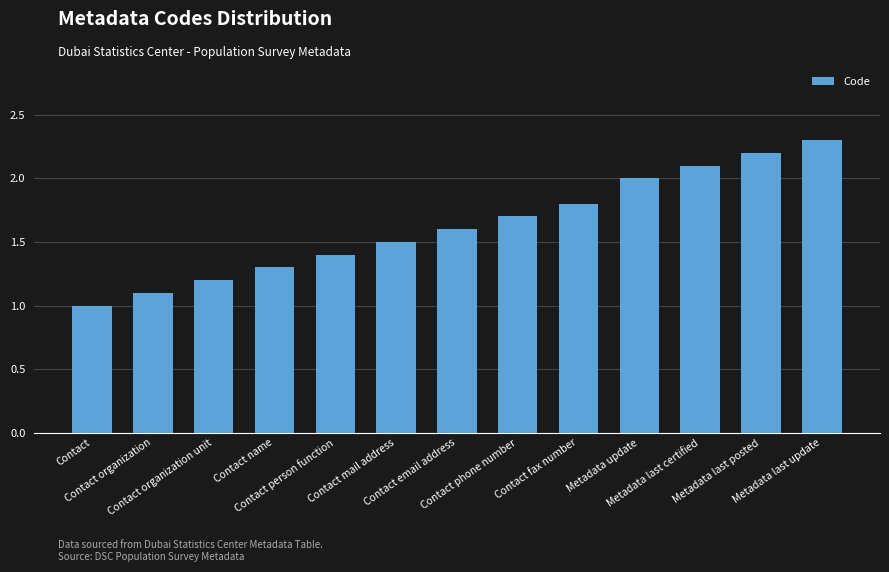

Which label corresponds to the smallest value in the chart?

Contact